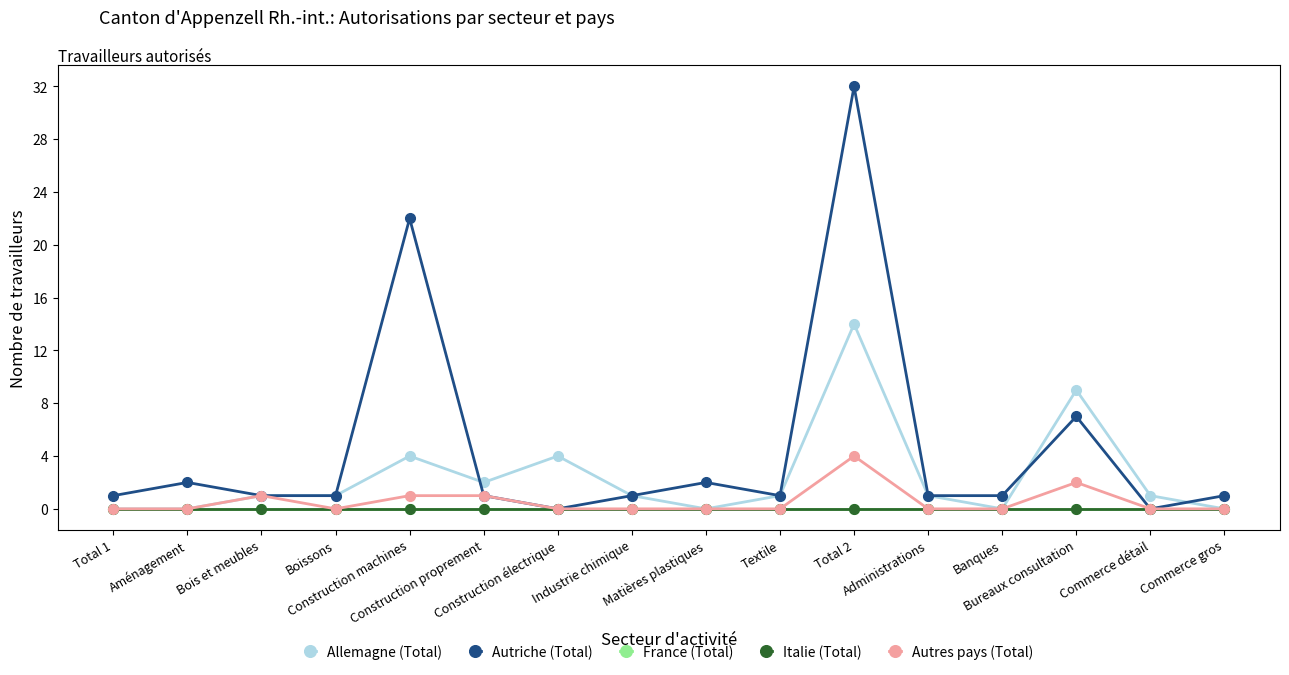

How many lines are shown in the chart?

5